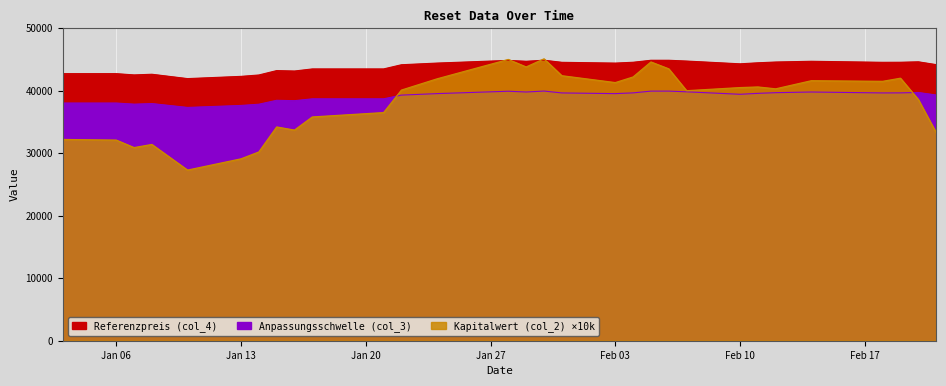

True or false: Kapitalwert (col_2) has a value of 36500.0 at 2025-01-21.

True